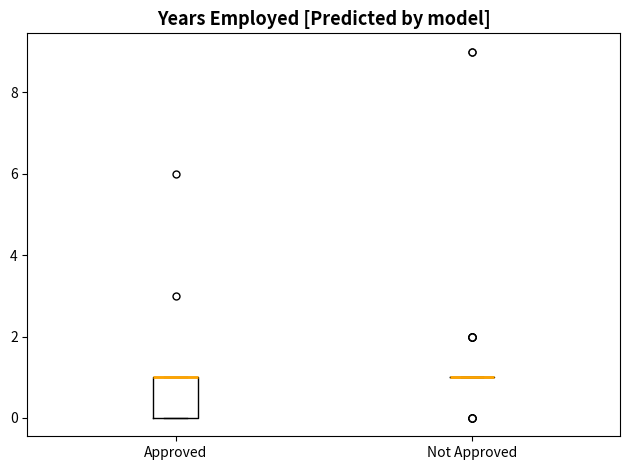

Reading left to right, transcribe this box plot: for each box, give where its median line is, the range the box spans, and where its two whiskers end, as read against the y-axis. The values are not printed on the chart, so give them approximately, as read against the axis.

Approved: median 1 (drawn on the box's upper edge), box 0 to 1, whiskers 0 to 1
Not Approved: box collapsed to a line at 1, whiskers 1 to 1